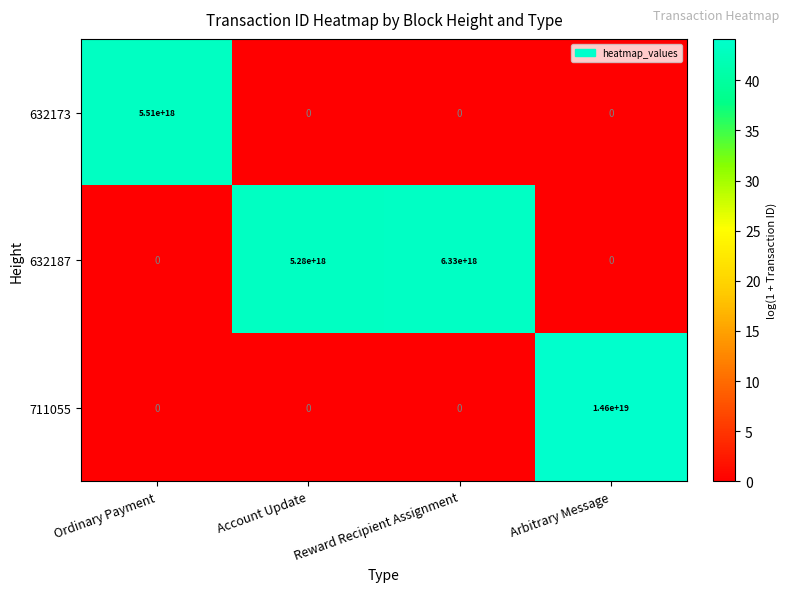

Rank the series by their average value, from lowest to highest.

632173, 632187, 711055